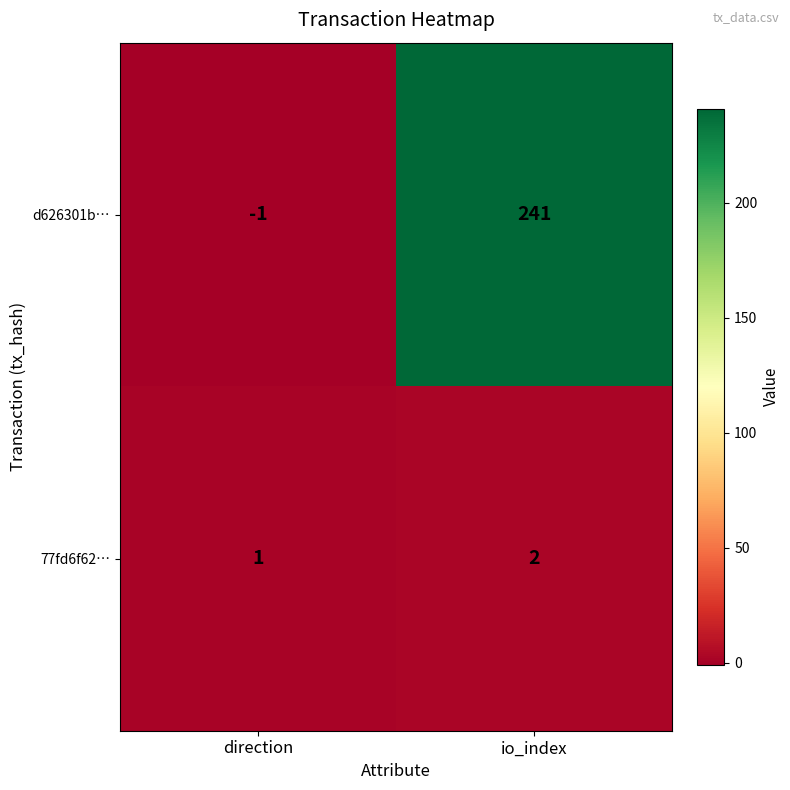

Is it true that d626301b… equals 352 at io_index?

False